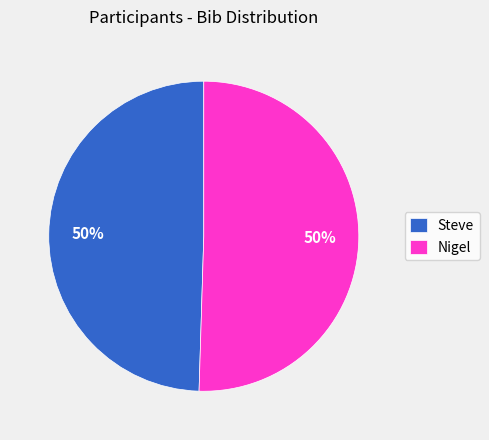

Do Nigel and Steve together represent more than half of the pie?

Yes